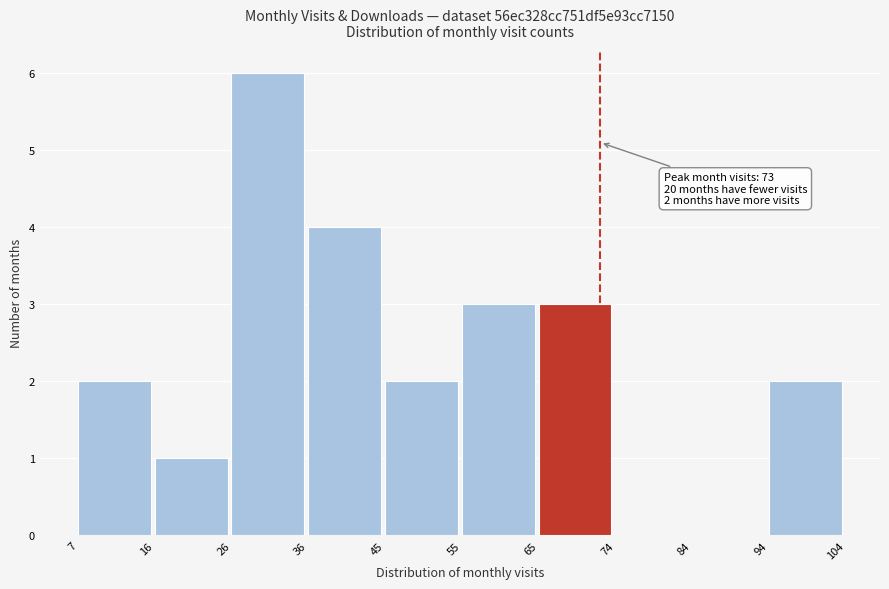

Over which range of the x-axis is the bar tallest?

26 to 36